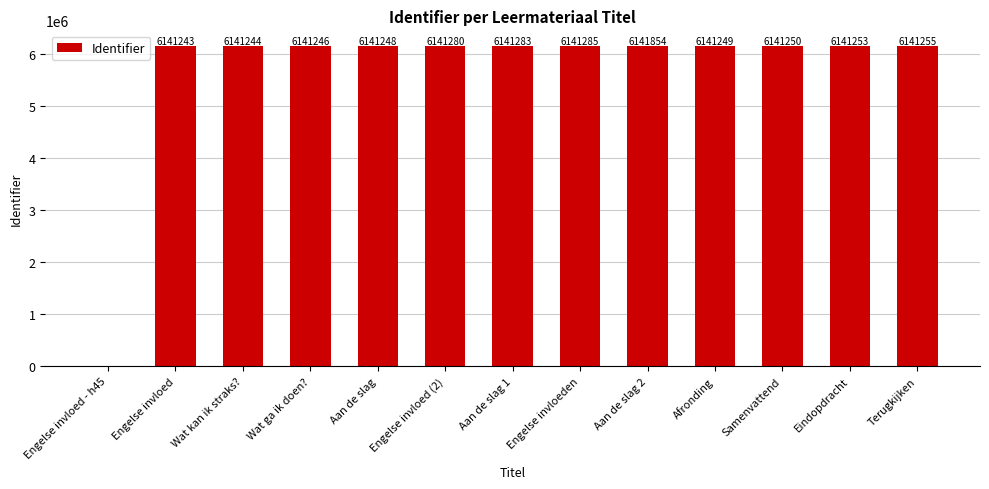

What is the change in value from Engelse invloeden to Aan de slag 2?

+569